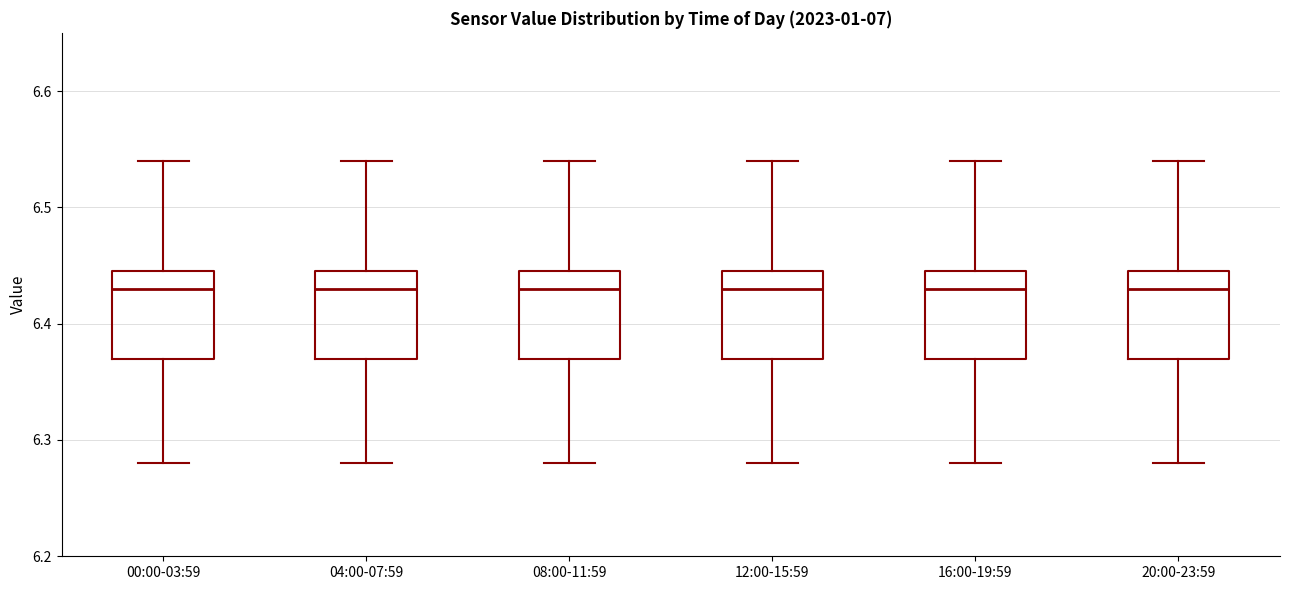

Reading left to right, transcribe this box plot: for each box, give where its median line is, the range the box spans, and where its two whiskers end, as read against the y-axis. The values are not printed on the chart, so give them approximately, as read against the axis.

00:00-03:59: median 6.43, box 6.37 to 6.45, whiskers 6.28 to 6.54
04:00-07:59: median 6.43, box 6.37 to 6.45, whiskers 6.28 to 6.54
08:00-11:59: median 6.43, box 6.37 to 6.45, whiskers 6.28 to 6.54
12:00-15:59: median 6.43, box 6.37 to 6.45, whiskers 6.28 to 6.54
16:00-19:59: median 6.43, box 6.37 to 6.45, whiskers 6.28 to 6.54
20:00-23:59: median 6.43, box 6.37 to 6.45, whiskers 6.28 to 6.54